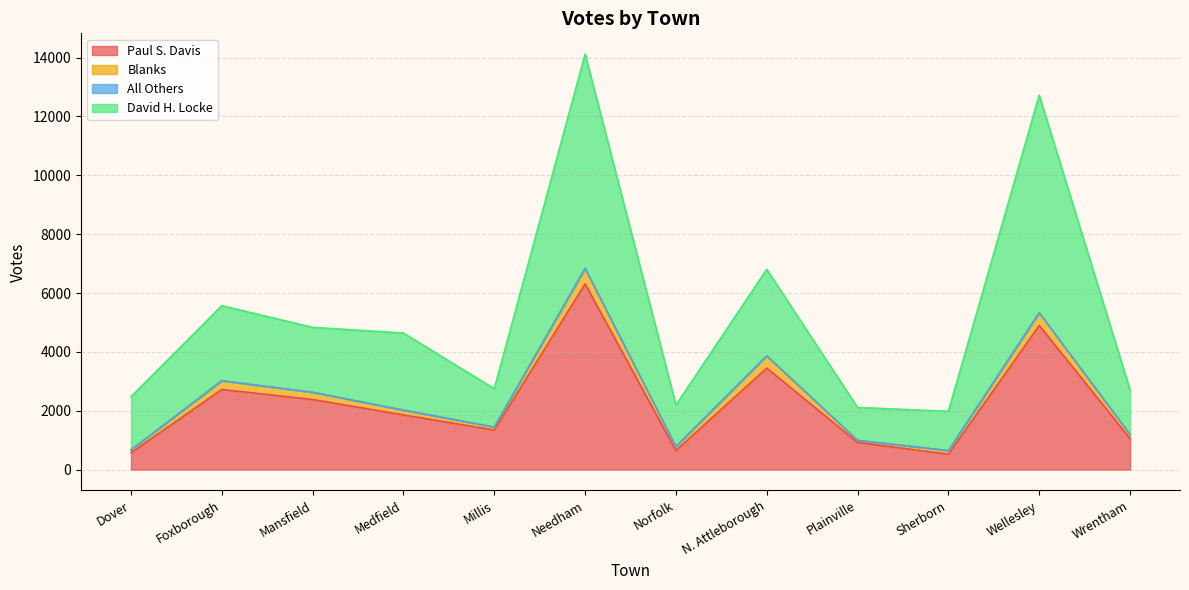

Is it true that Paul S. Davis equals 4745 at N. Attleborough?

False